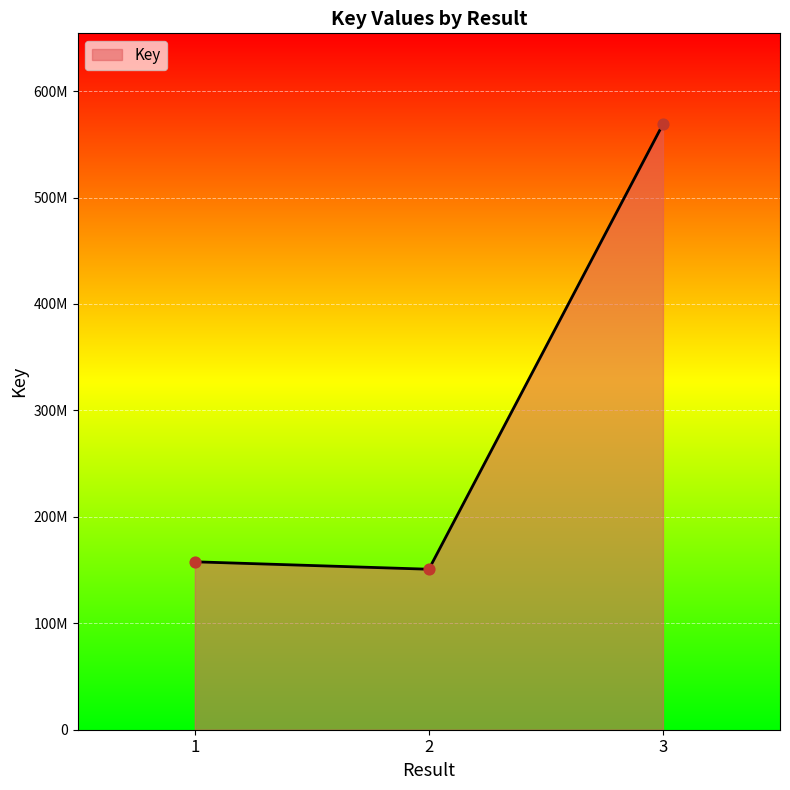

Between 2 and 3, which is larger?

3